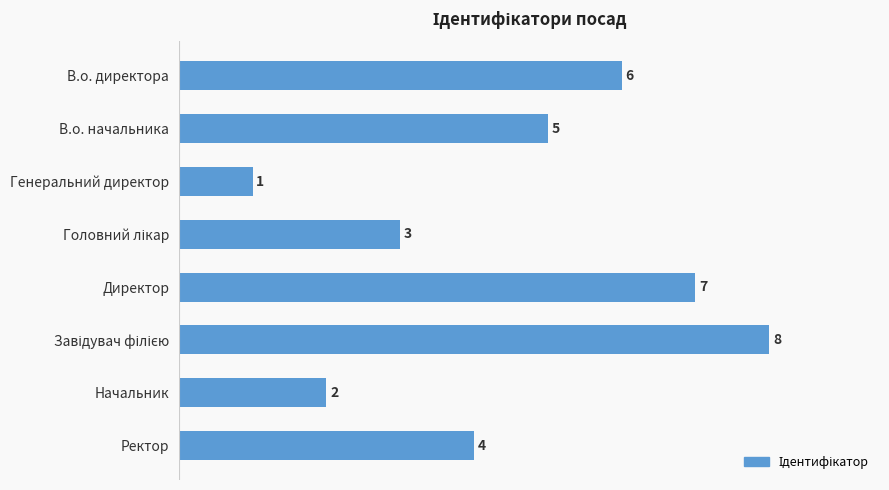

Between Директор and В.о. директора, which is larger?

Директор